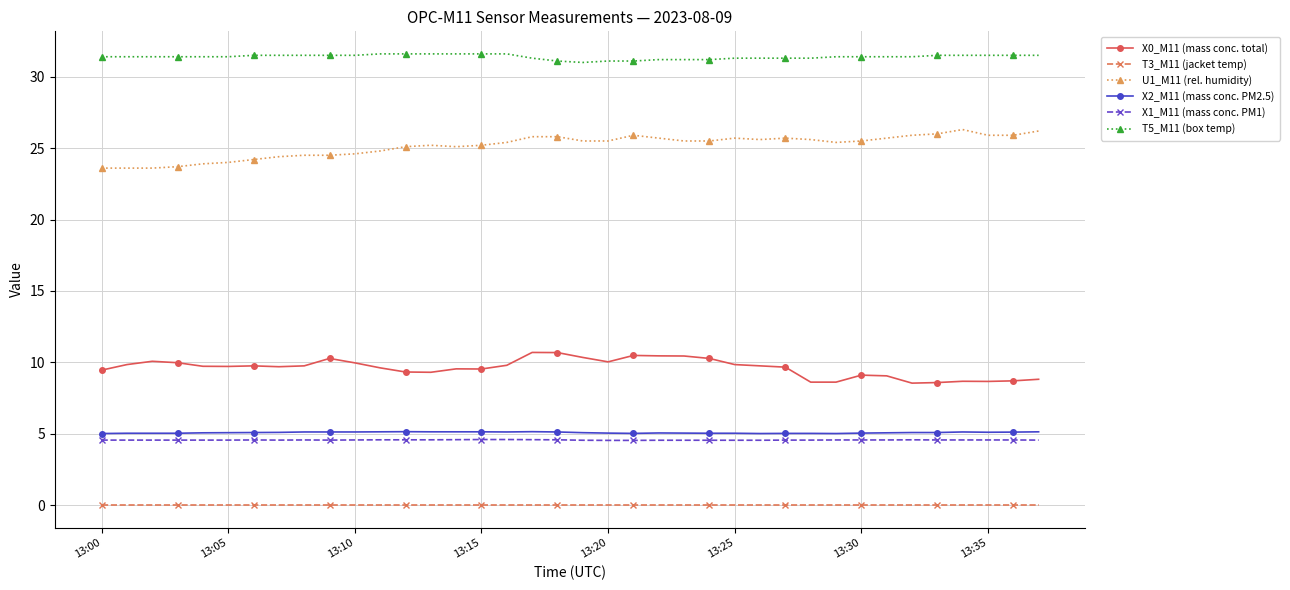

What is the average value of the X1_M11 (mass conc. PM1) series?

4.6